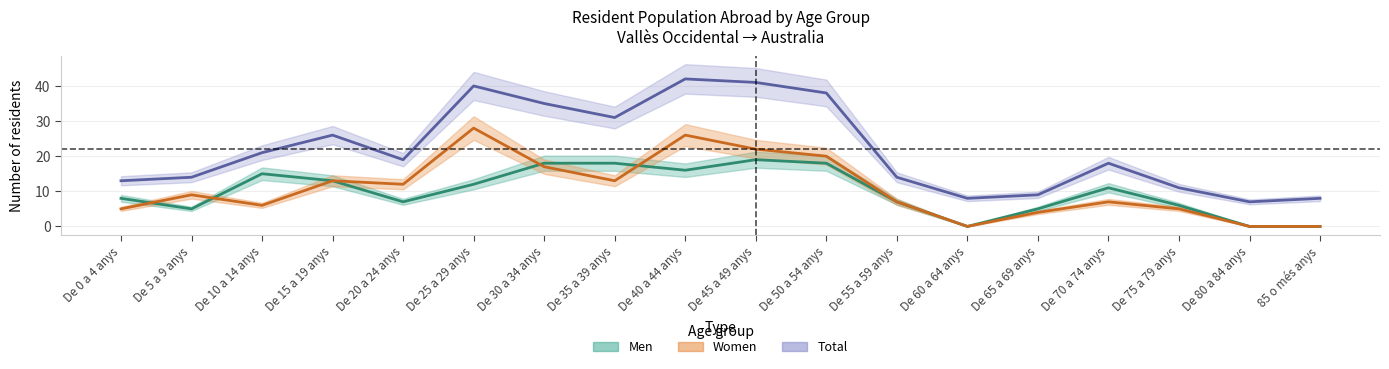

At which category does Total reach its first local peak?

De 15 a 19 anys